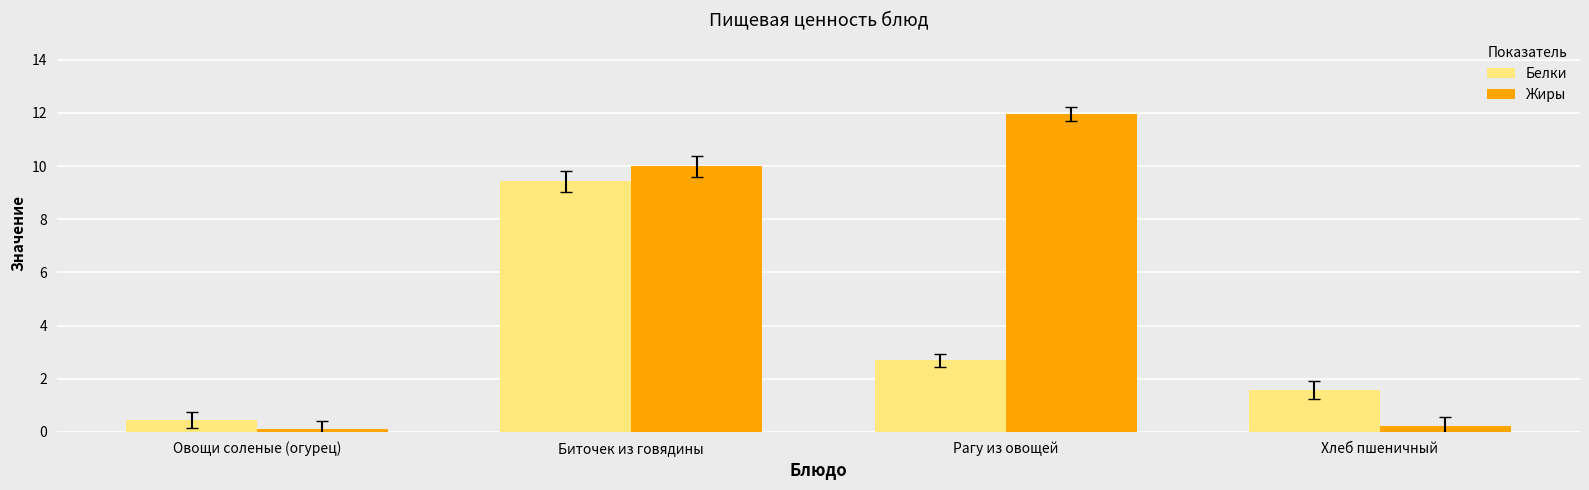

At how many categories does at least one series exceed 6?

2